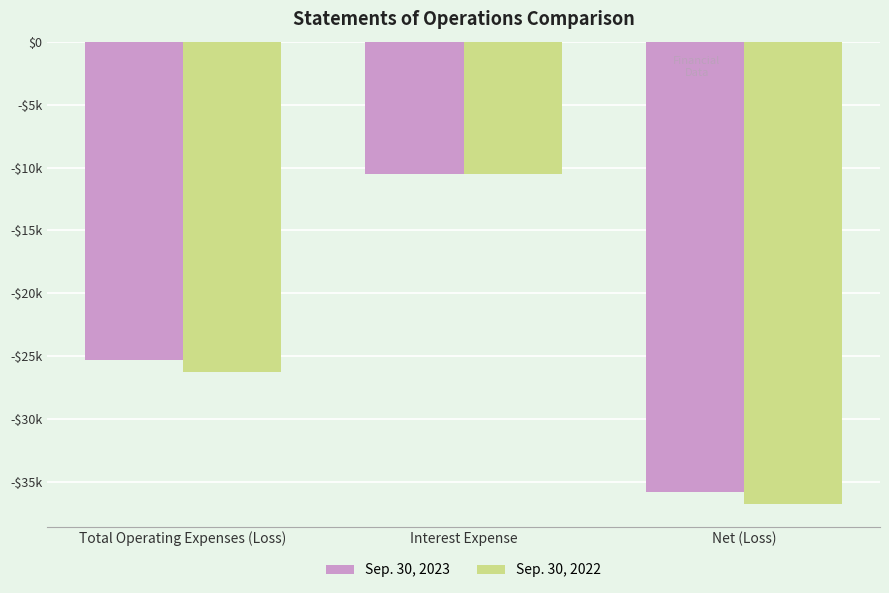

Reading left to right, what are all the values shown in this chart?

Sep. 30, 2023: Total Operating Expenses (Loss)=-25308	Interest Expense=-10500	Net (Loss)=-35808
Sep. 30, 2022: Total Operating Expenses (Loss)=-26213	Interest Expense=-10500	Net (Loss)=-36713